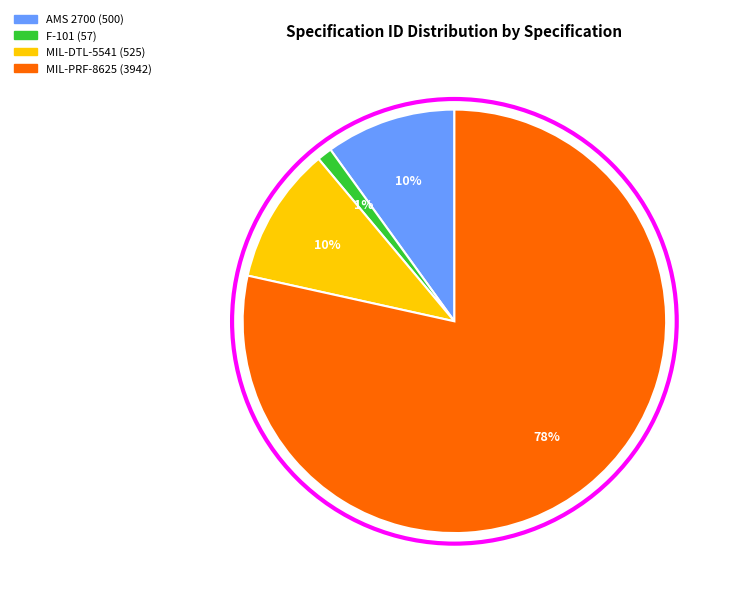

Which category has the biggest portion of the pie?

MIL-PRF-8625